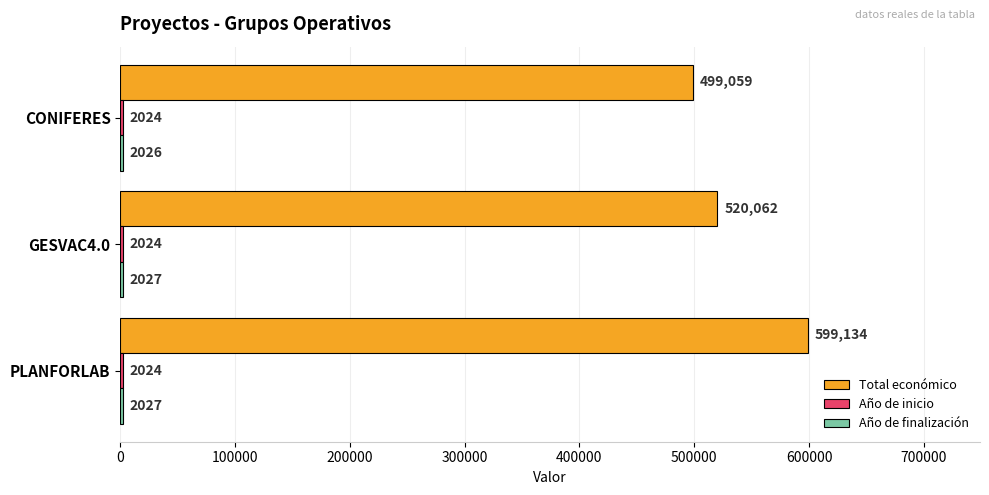

Which series changed the most between PLANFORLAB and CONIFERES?

Total económico